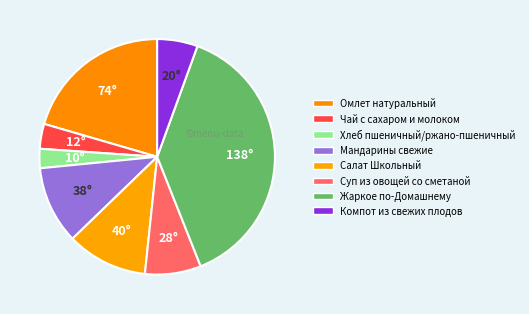

Is there a majority slice in this chart?

No